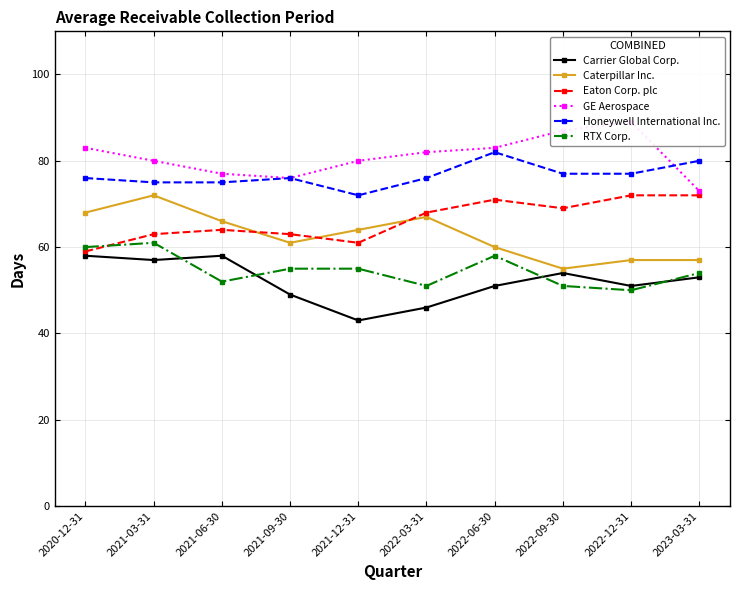

Between 2020-12-31 and 2022-06-30, which series saw the biggest shift?

Eaton Corp. plc